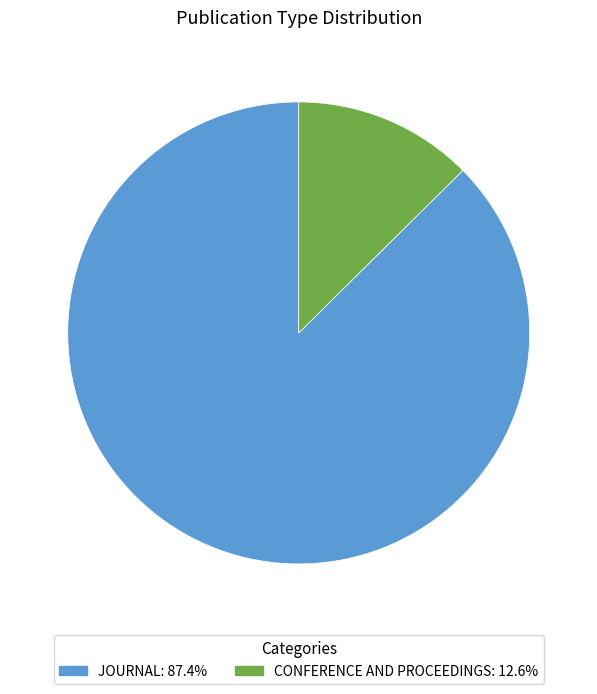

Does any single category account for the majority?

Yes